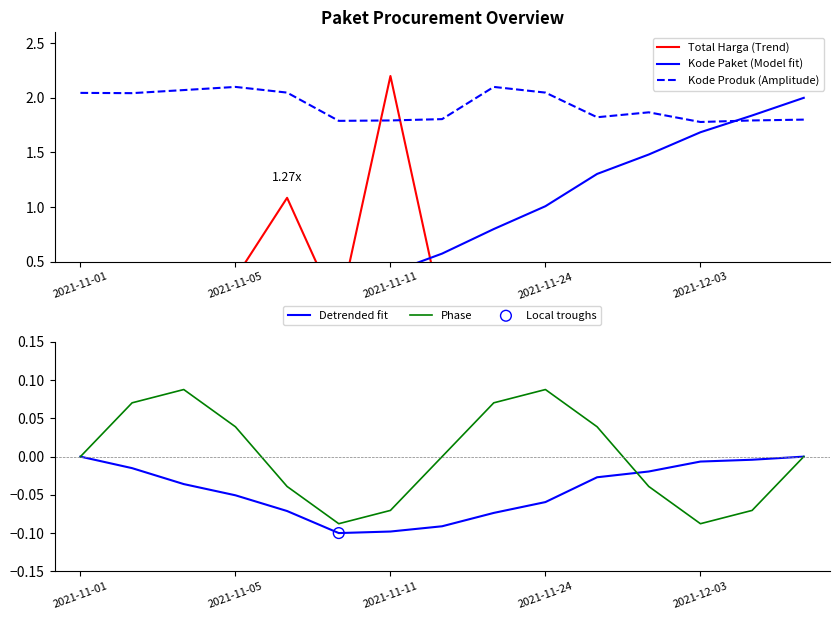

Which series has the largest total across all categories?

Kode Produk (Amplitude)